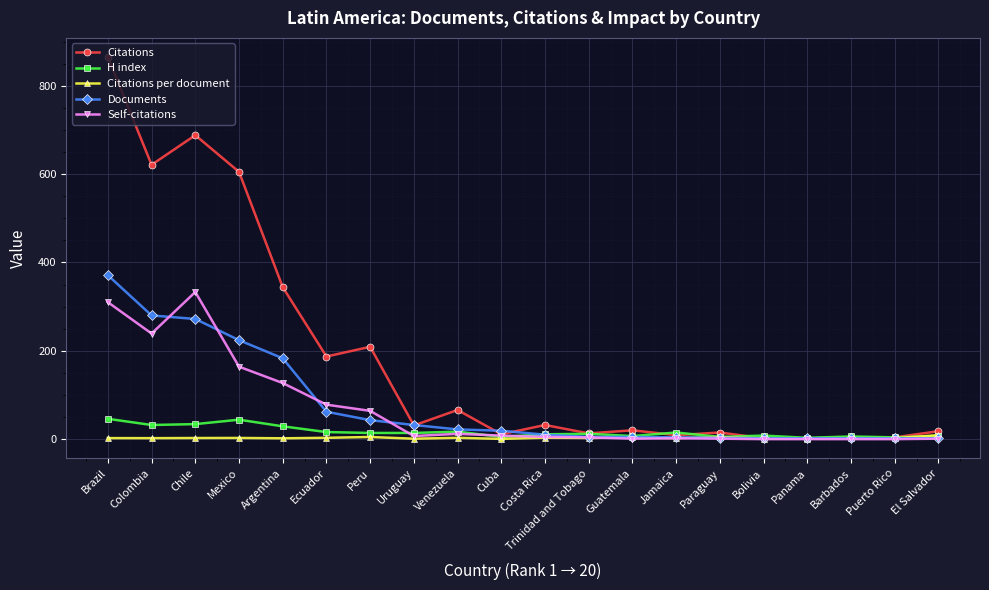

What is the label of the 12th point from the right?

Venezuela